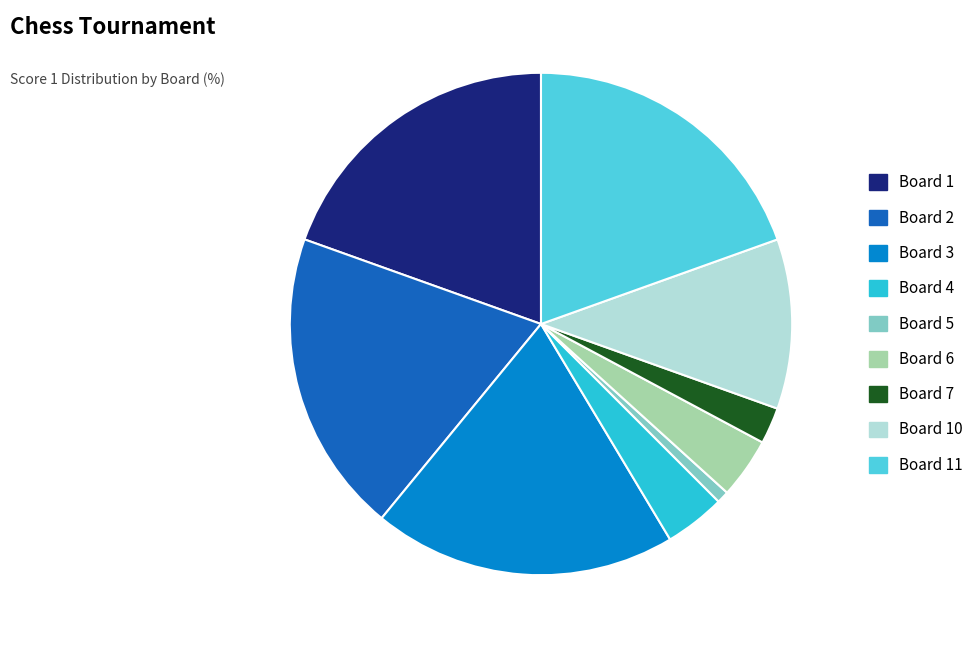

Which category has the smallest portion of the pie?

Board 5